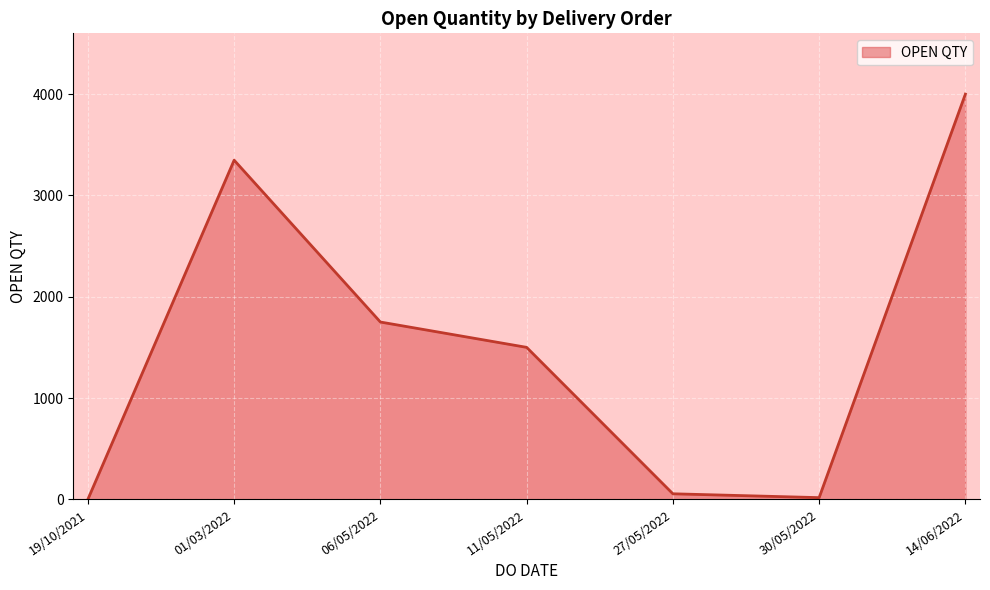

What is the greatest value displayed?

3999